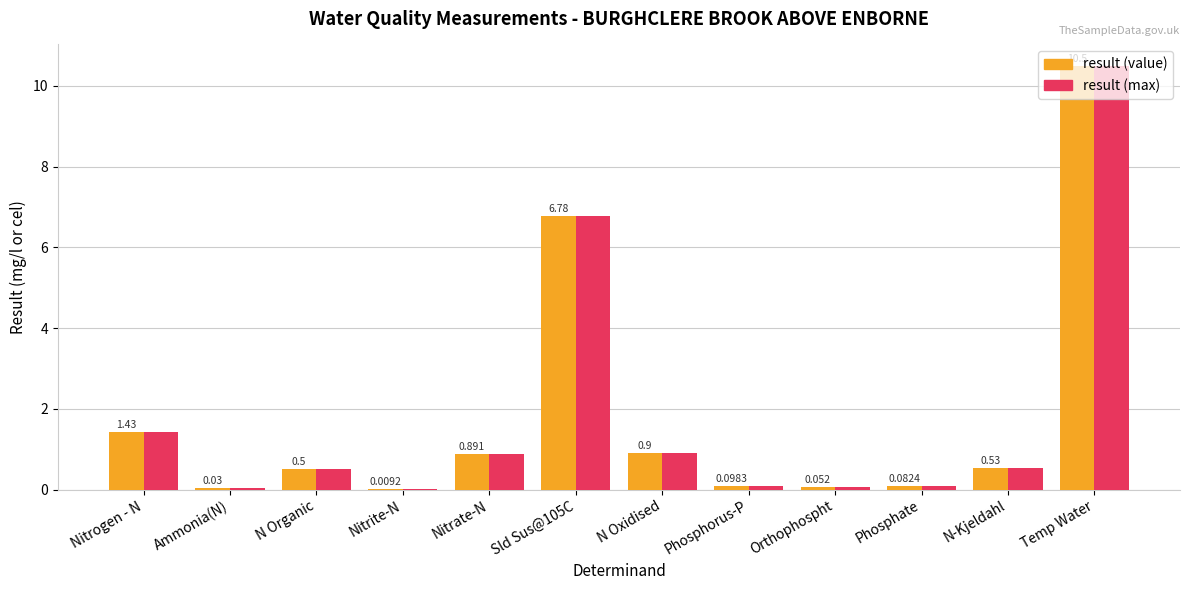

At which category is the sum across all series the highest?

Temp Water